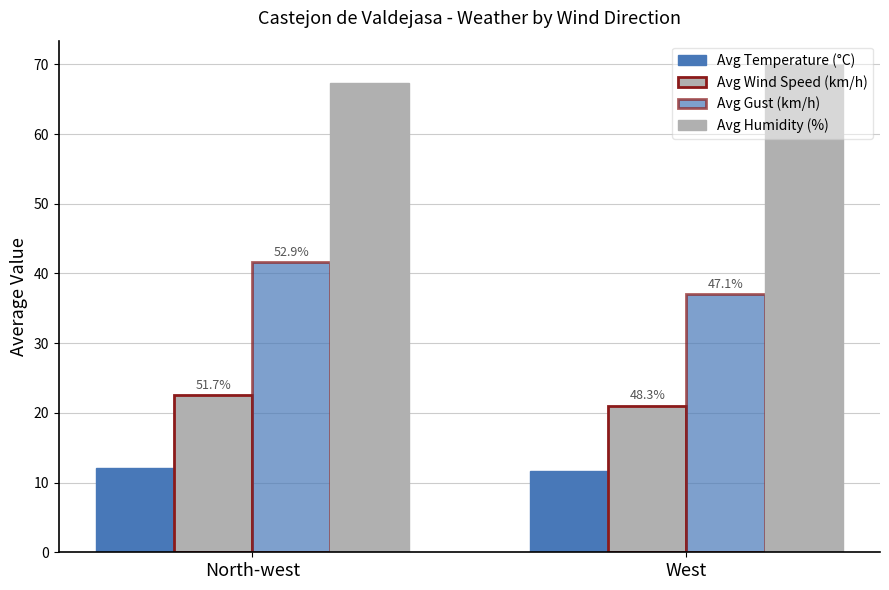

Where is Avg Temperature (°C) nearest to the value 11?

West